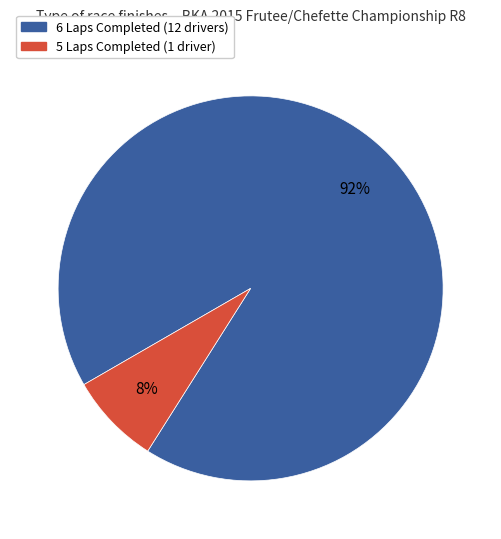

To the nearest percent, what is the average slice percentage?

50%